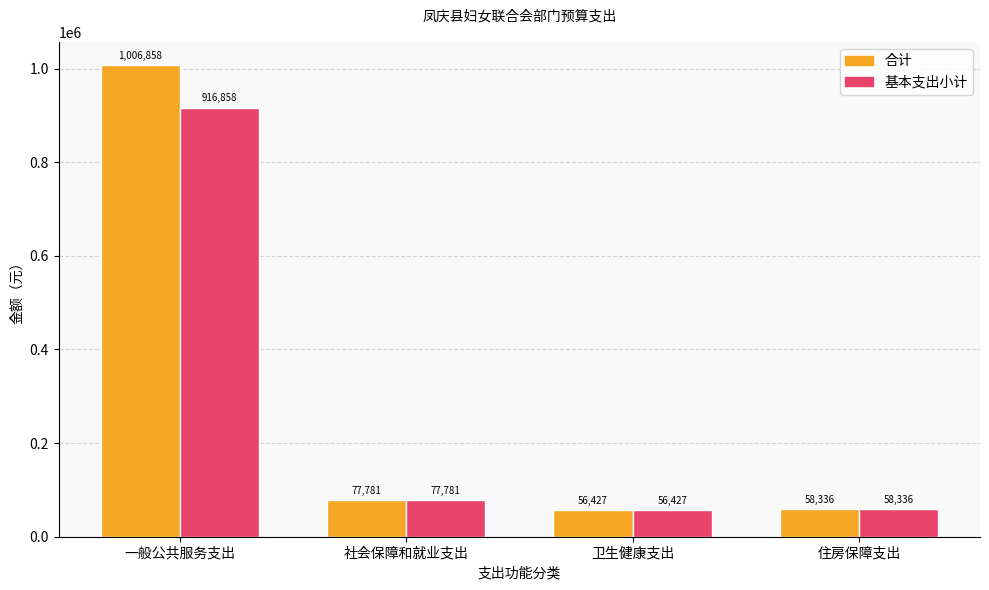

At which label is 合计 closest to 531642?

社会保障和就业支出